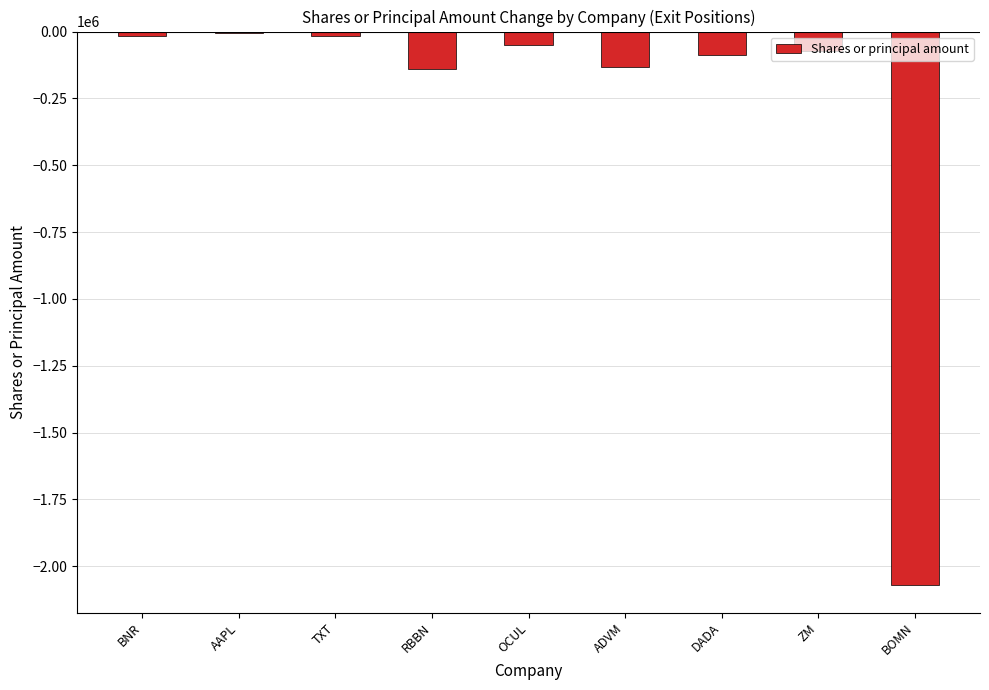

Is it true that the value at ADVM is -134154?

True